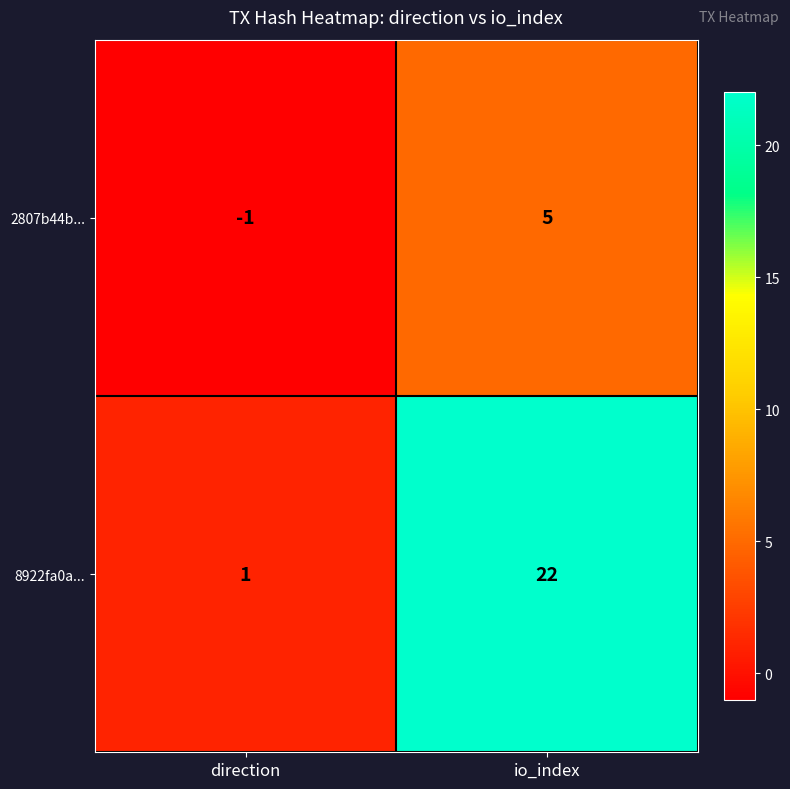

At how many categories does at least one series exceed 3?

1